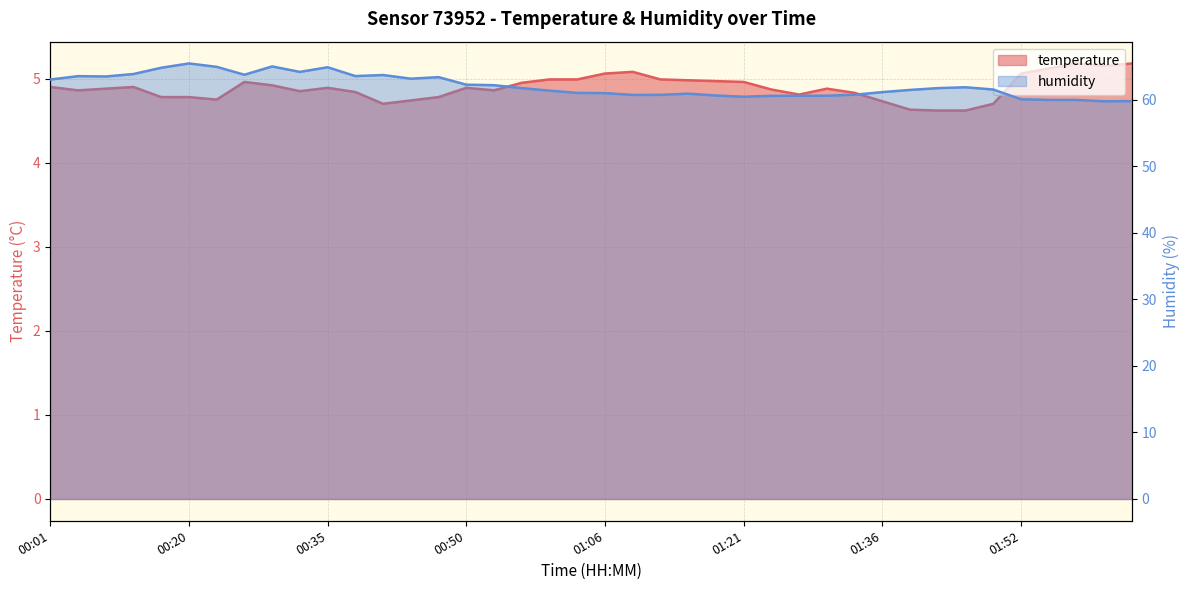

Rank the series by their maximum value, from lowest to highest.

temperature, humidity